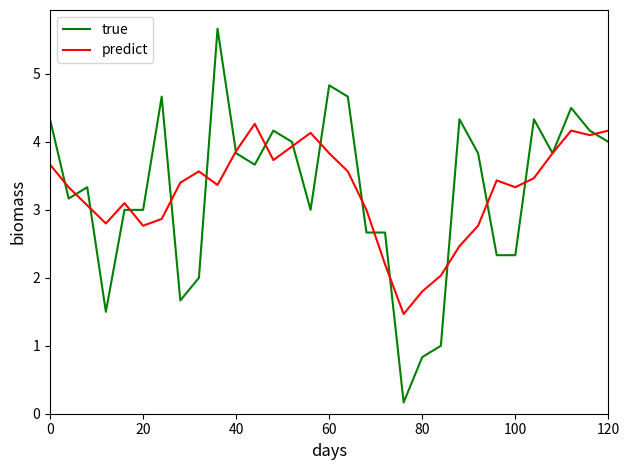

Reading left to right, what are all the values shown in this chart?

true: 4.3	3.2	3.3	1.5	3.0	3.0	4.7	1.7	2.0	5.7	3.8	3.7	4.2	4.0	3.0	4.8	4.7	2.7	2.7	0.2	0.8	1.0	4.3	3.8	2.3	2.3	4.3	3.8	4.5	4.2	4.0
predict: 3.7	3.3	3.1	2.8	3.1	2.8	2.9	3.4	3.6	3.4	3.9	4.3	3.7	3.9	4.1	3.8	3.6	3.0	2.2	1.5	1.8	2.0	2.5	2.8	3.4	3.3	3.5	3.8	4.2	4.1	4.2